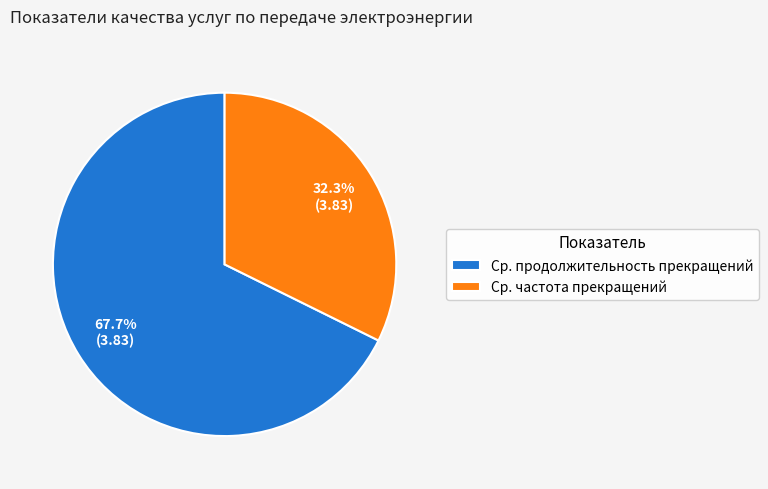

Do Ср. продолжительность прекращений and Ср. частота прекращений together represent more than half of the pie?

Yes